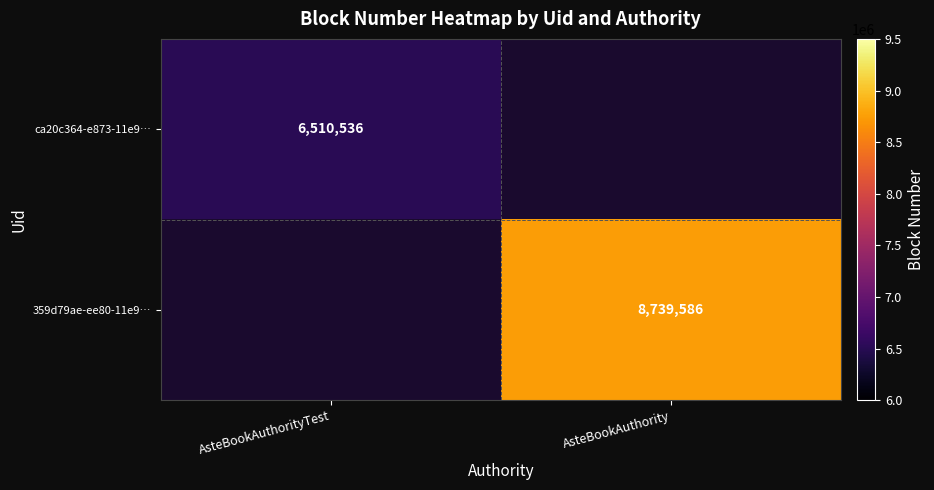

True or false: ca20c364-e873-11e9… has a value of 1735067 at AsteBookAuthorityTest.

False